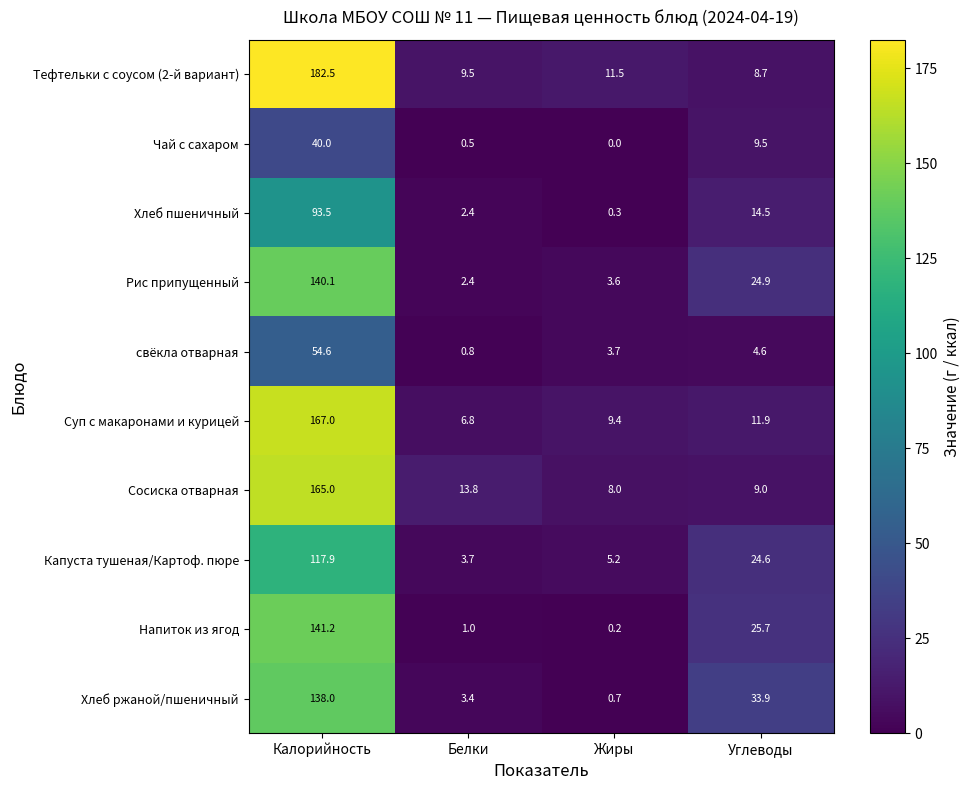

What is the difference between the second highest and second lowest values in the Тефтельки с соусом (2-й вариант) series?

2.0